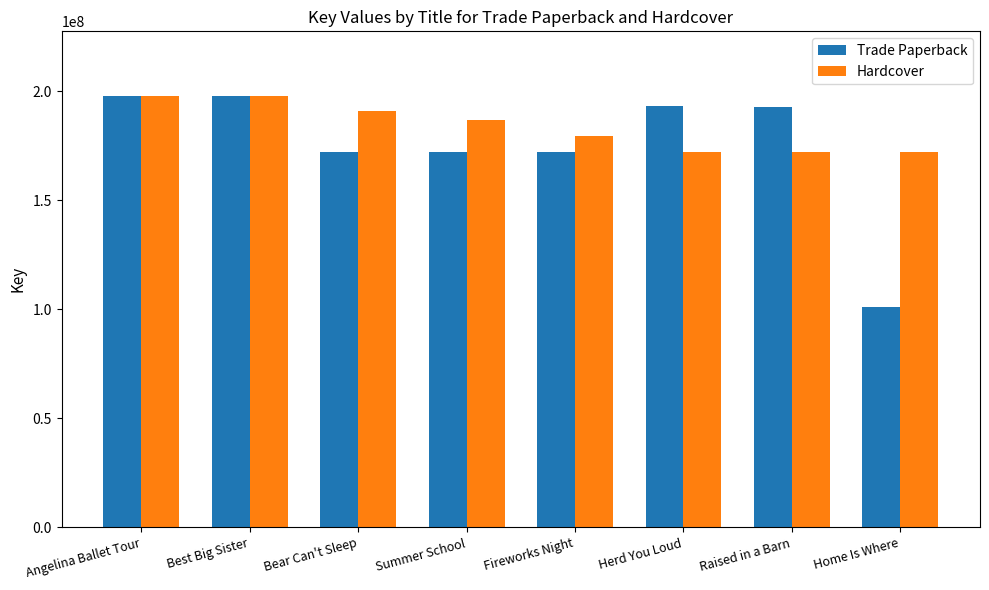

Which series has the widest spread of values?

Trade Paperback